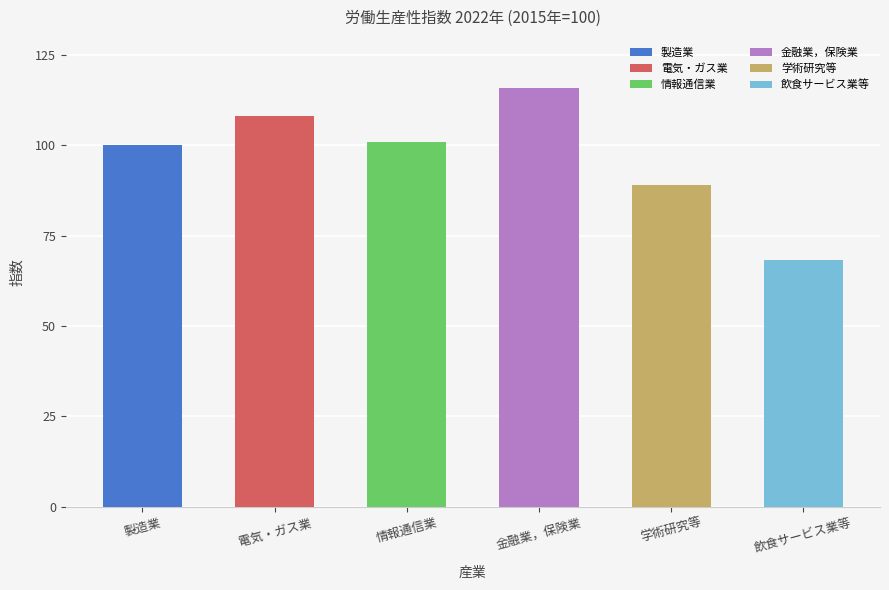

Reading right to left, list all the values displayed in this chart.

飲食サービス業等=68.3	学術研究等=89.1	金融業，保険業=115.8	情報通信業=100.8	電気・ガス業=108.0	製造業=100.2